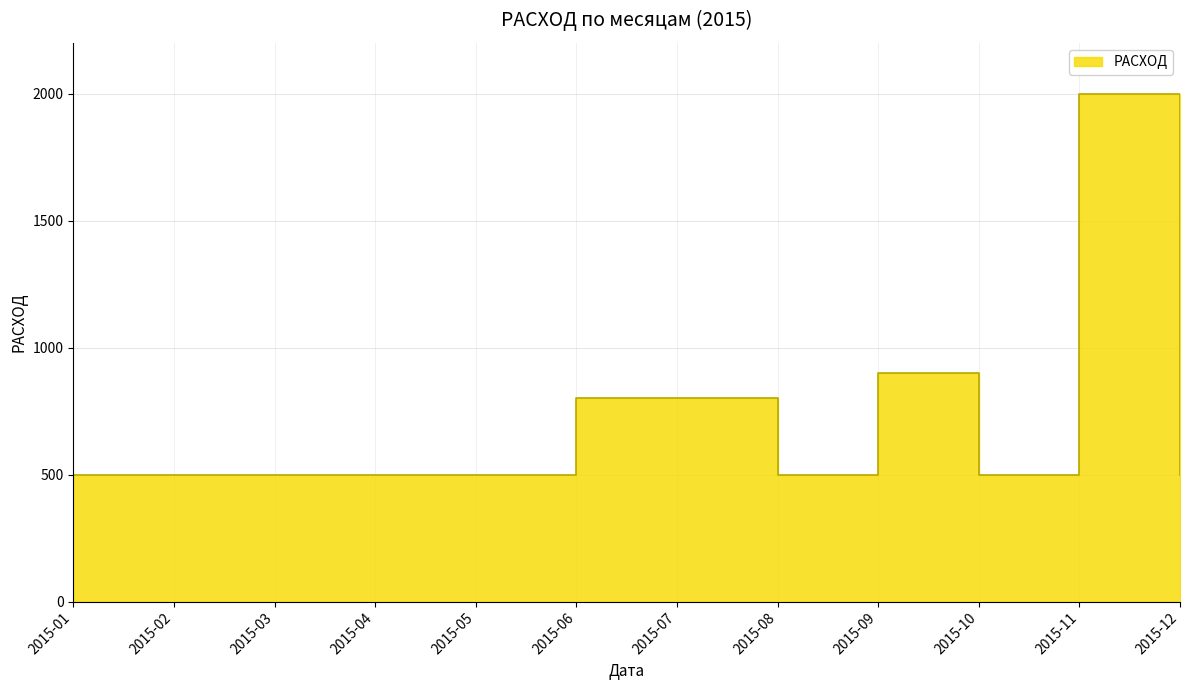

The value at 2015-08 is 829. True or false?

False